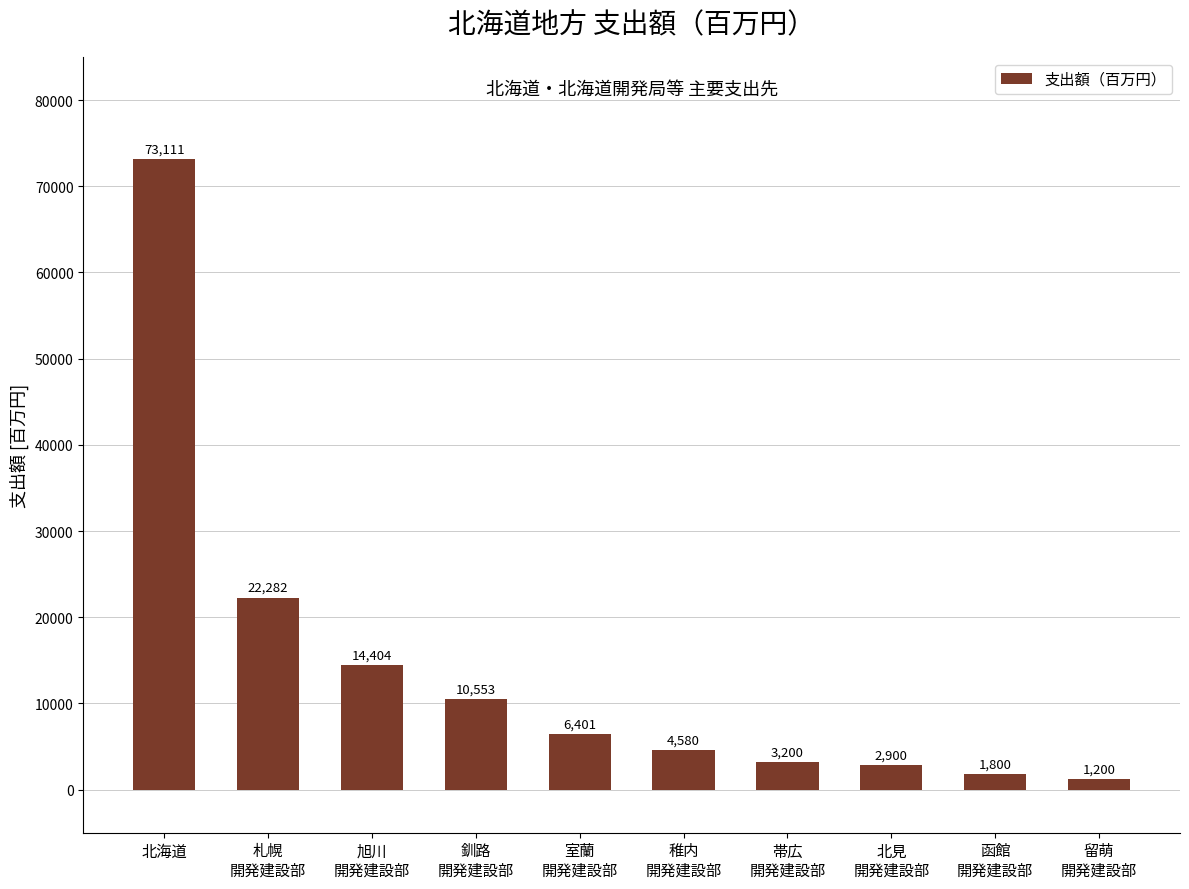

Which has a higher value, 室蘭
開発建設部 or 北海道?

北海道